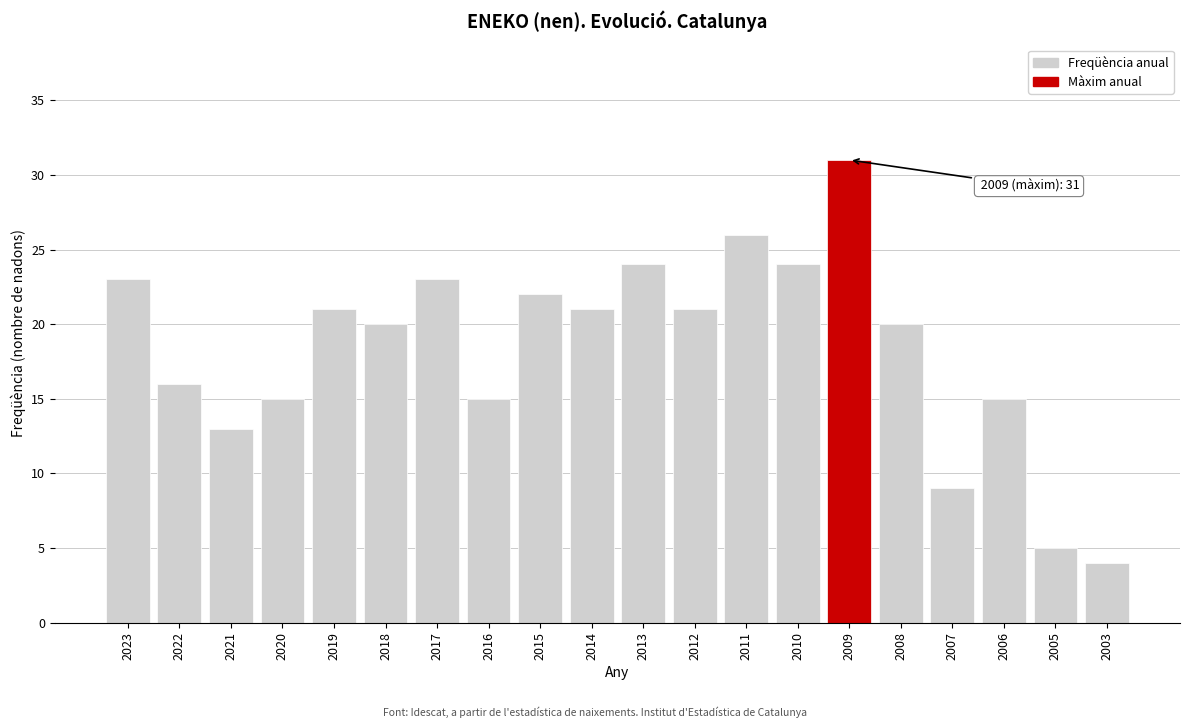

Reading right to left, extract all data points from this chart.

2003=4	2005=5	2006=15	2007=9	2008=20	2009=31	2010=24	2011=26	2012=21	2013=24	2014=21	2015=22	2016=15	2017=23	2018=20	2019=21	2020=15	2021=13	2022=16	2023=23